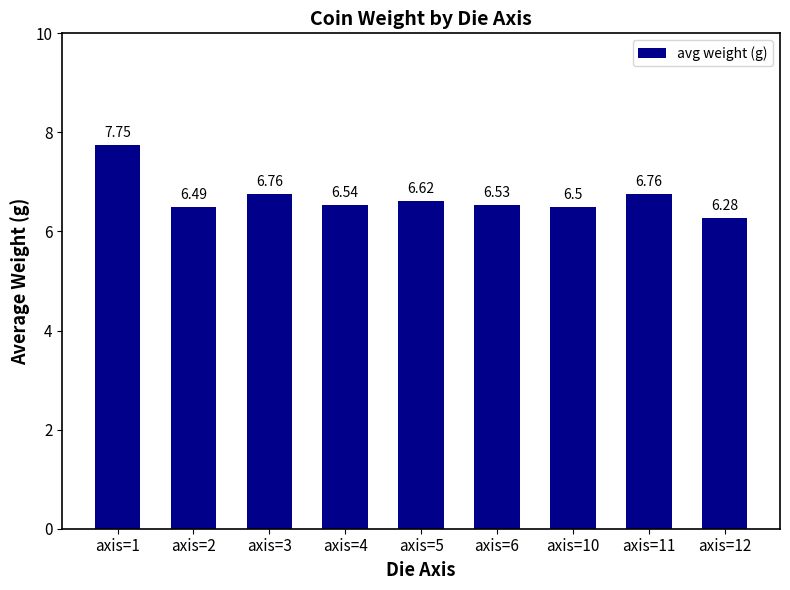

What is the difference between the maximum and second lowest values?

1.3